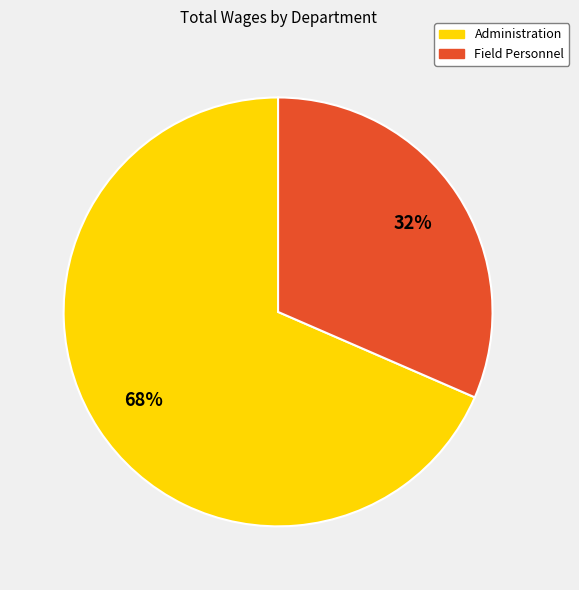

Is Administration the majority of the pie?

Yes